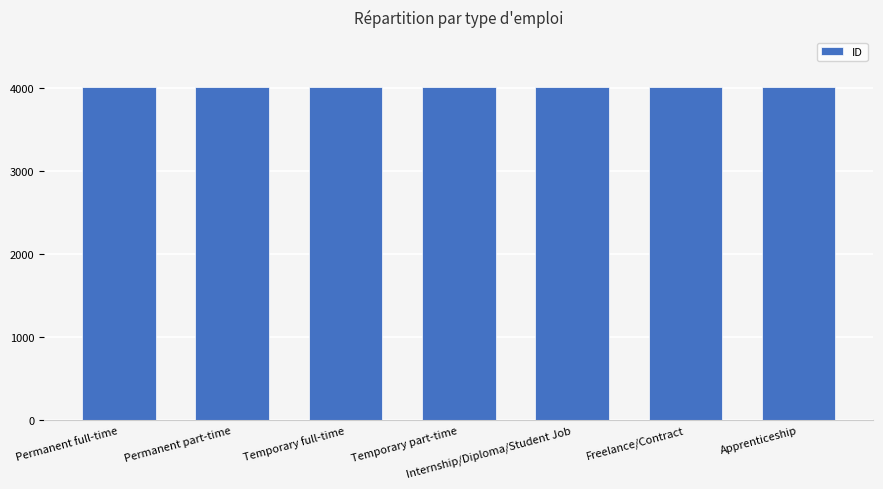

True or false: the data shows 5600 at Permanent full-time.

False